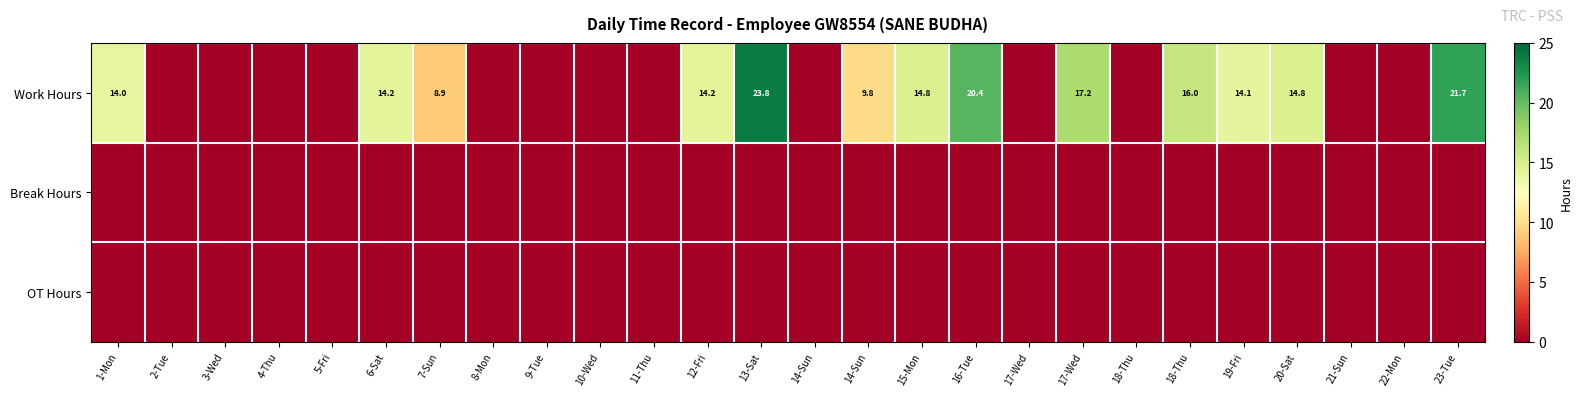

What is the sum of the Work Hours values at 1-Mon and 23-Tue?

35.8